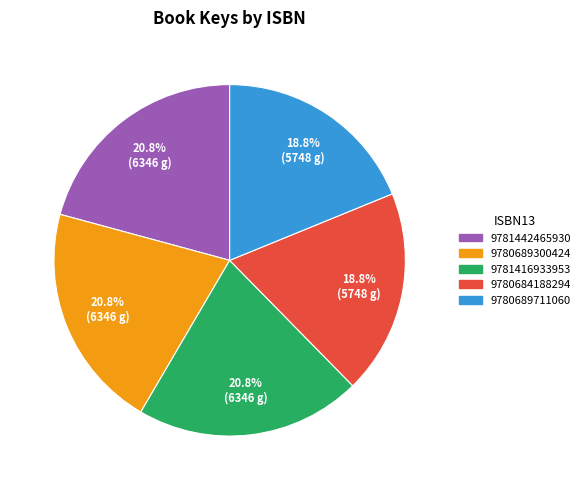

The 9781416933953 slice represents 11% of the pie. True or false?

False